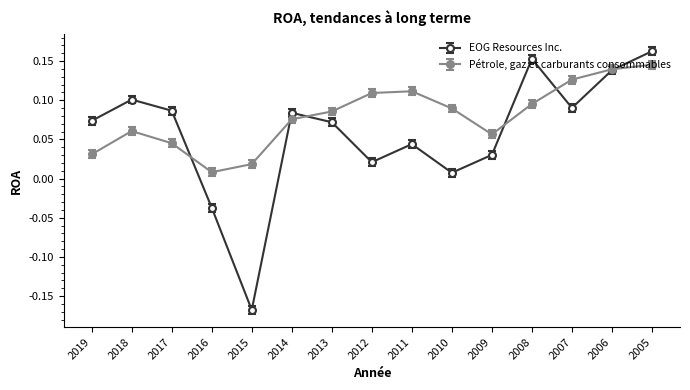

Which series changed the most between 2006 and 2005?

EOG Resources Inc.